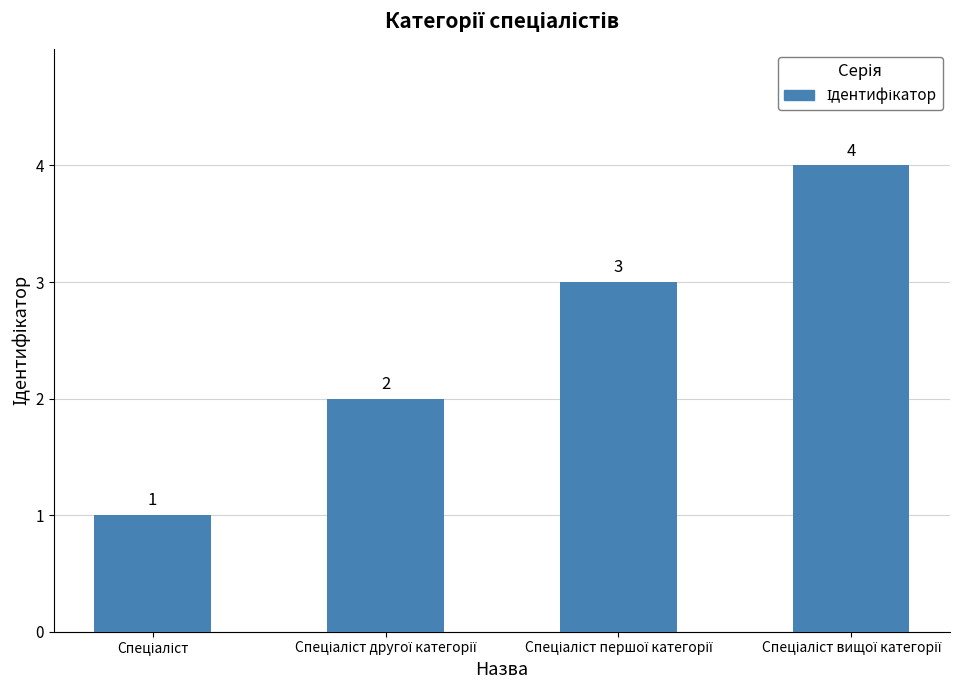

What is the sum of all values?

10